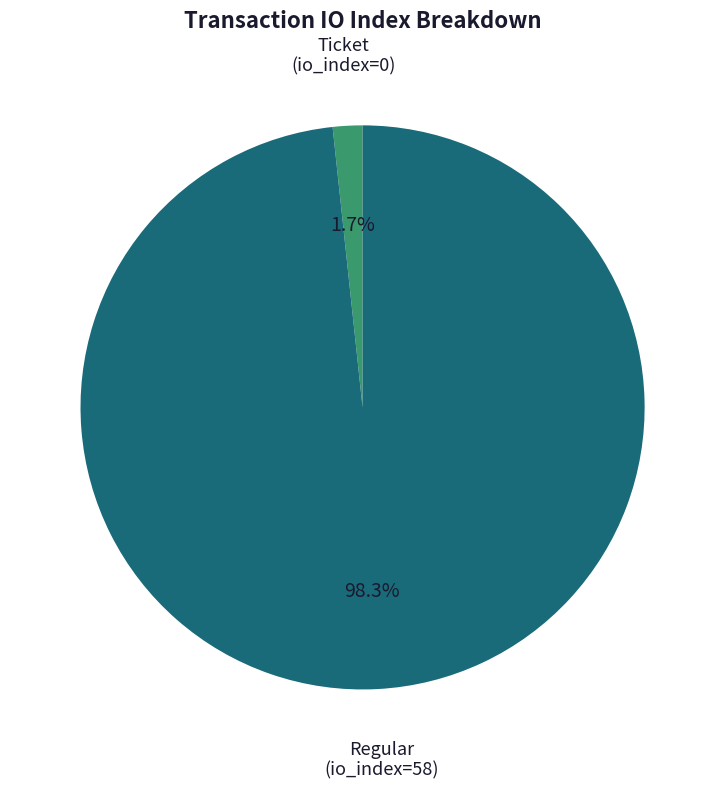

How many segments does this pie chart have?

2